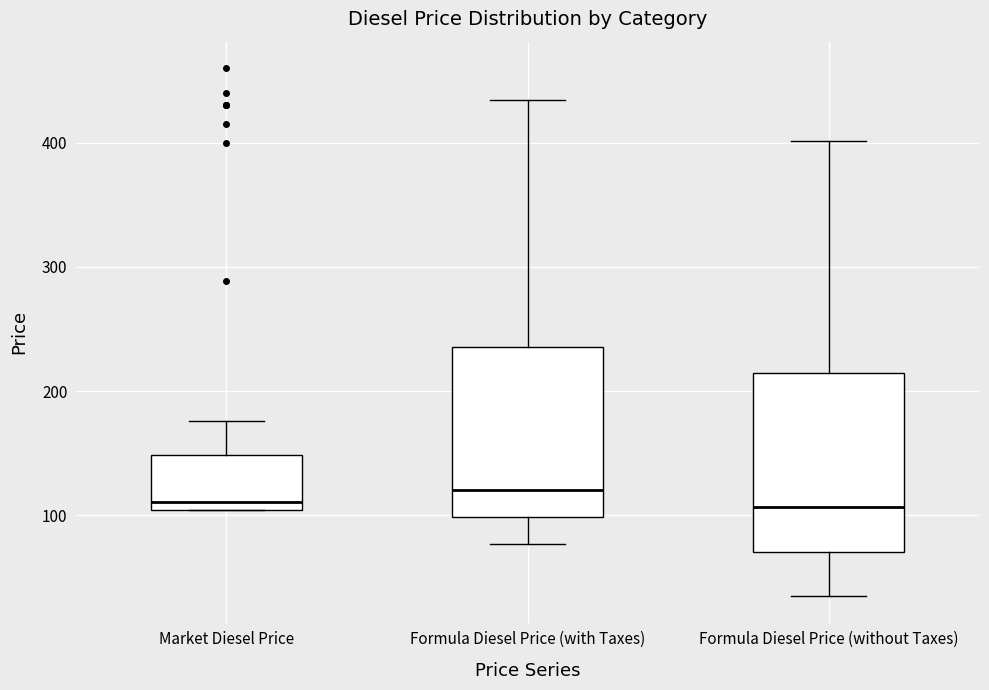

Reading left to right, transcribe this box plot: for each box, give where its median line is, the range the box spans, and where its two whiskers end, as read against the y-axis. The values are not printed on the chart, so give them approximately, as read against the axis.

Market Diesel Price: median 110, box 100 to 150, whiskers 100 to 180
Formula Diesel Price (with Taxes): median 120, box 100 to 240, whiskers 80 to 430
Formula Diesel Price (without Taxes): median 110, box 70 to 210, whiskers 30 to 400